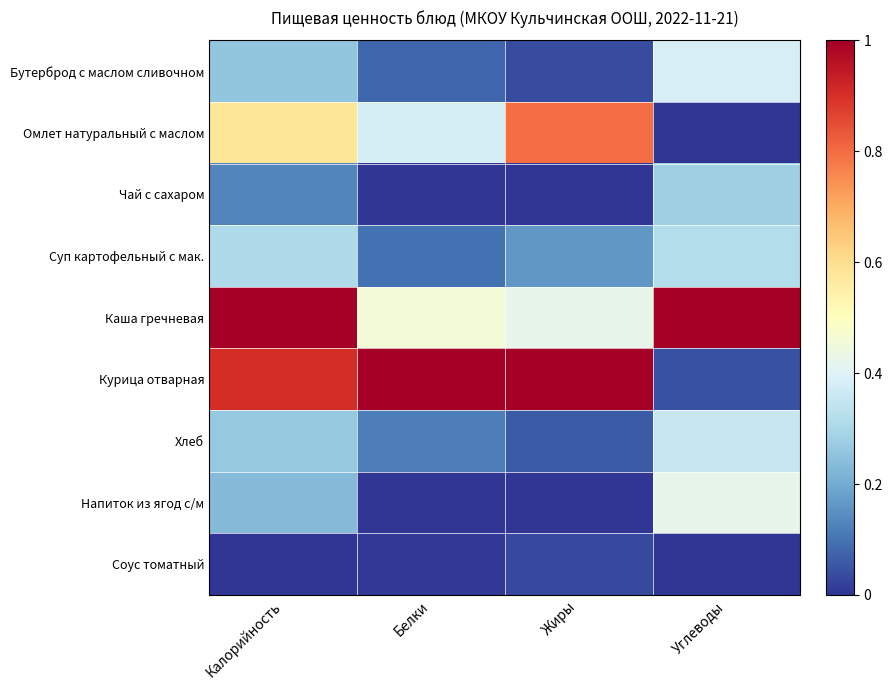

What is the spread (max minus min) of values at Углеводы?

1.0